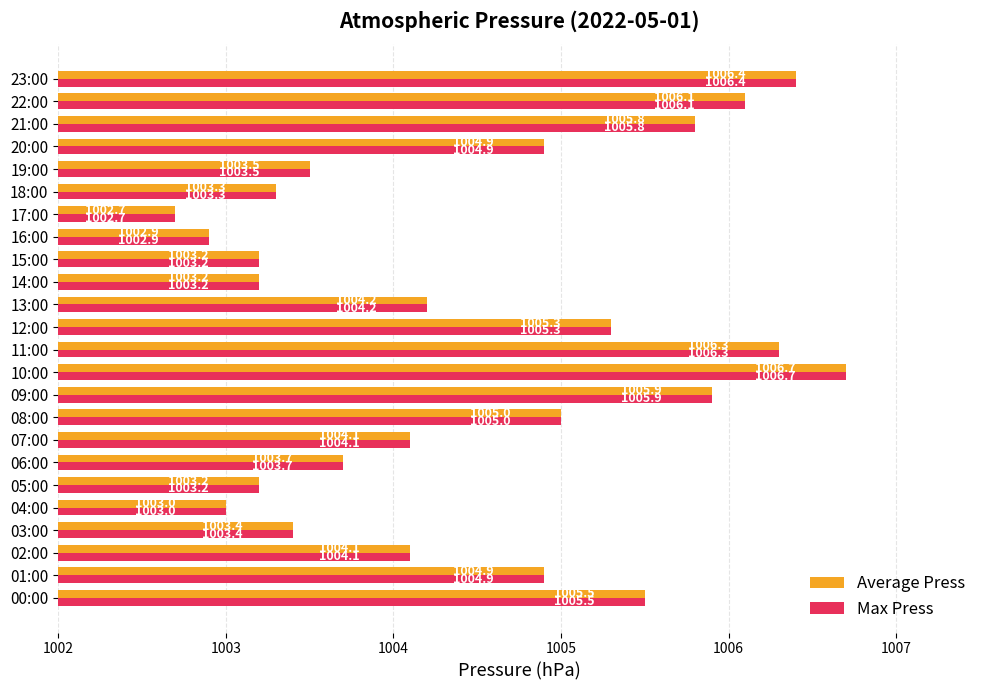

The Average Press series shows 1006.1 at 22:00. True or false?

True